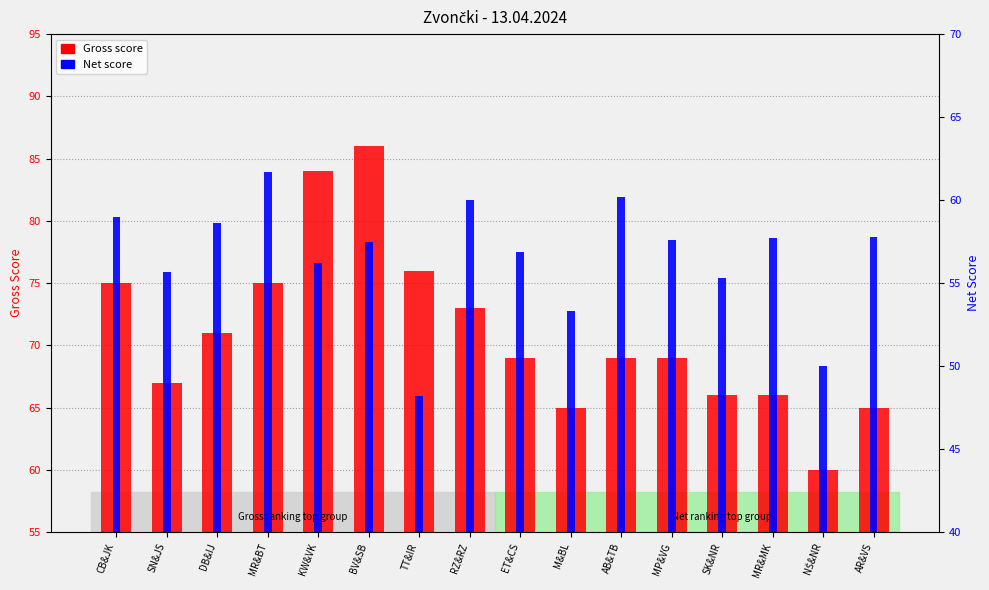

At which label does Gross score reach its peak?

BV&SB